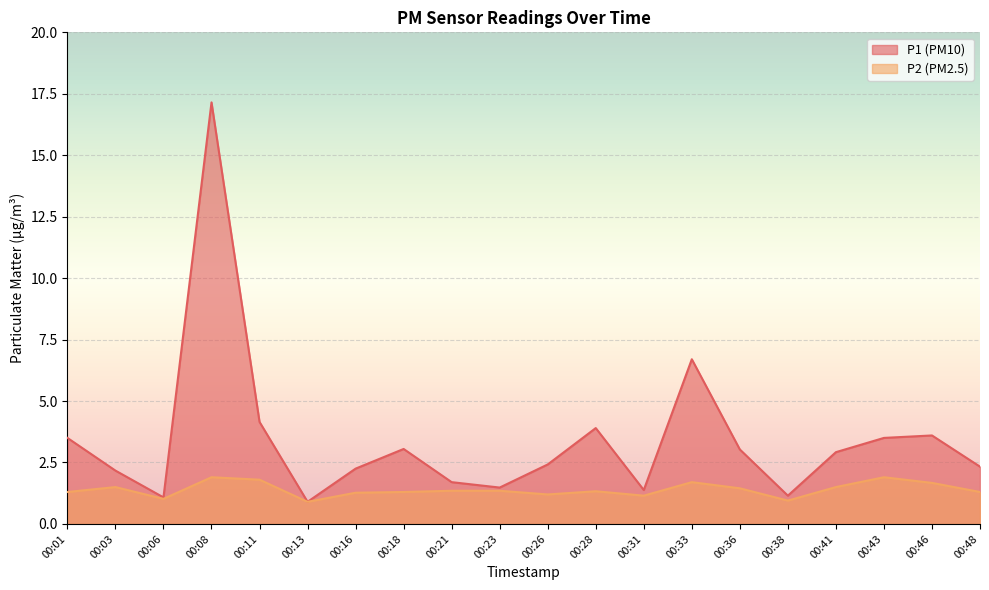

How many values in the P1 series exceed 2?

14